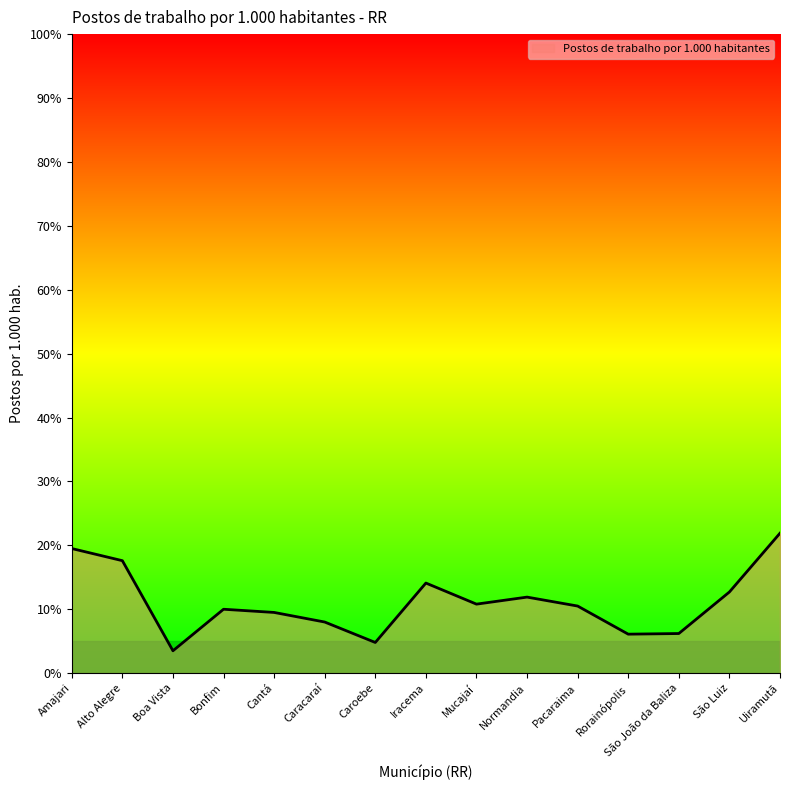

What is the ratio of the value at Alto Alegre to the value at Pacaraima?

1.7